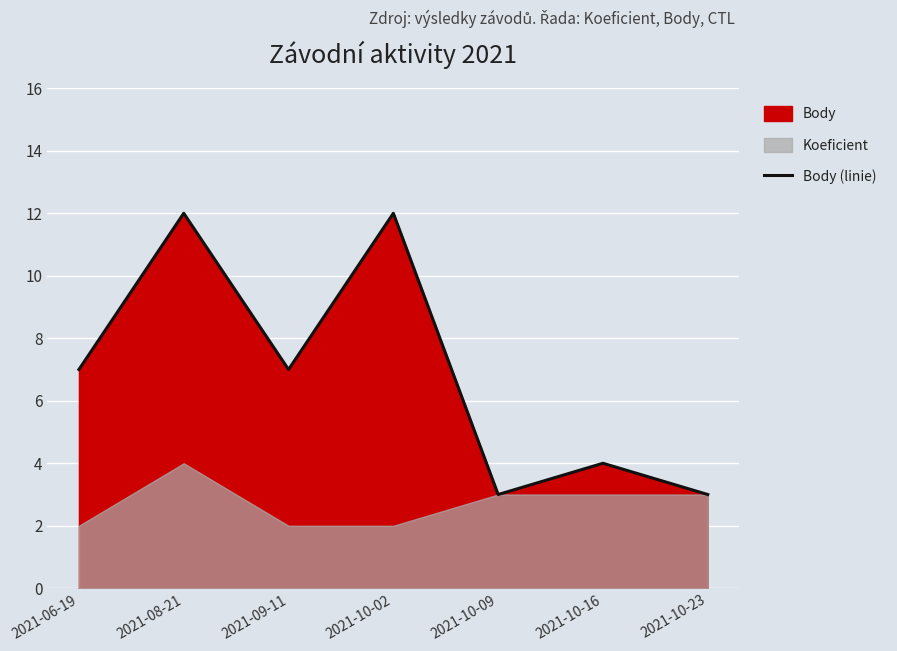

At which category does the chart reach its minimum across all series?

2021-10-09